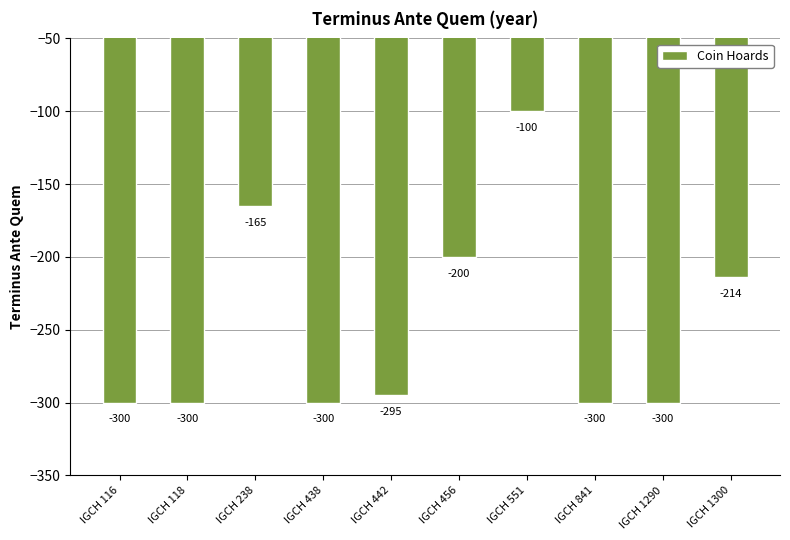

What is the maximum value shown in the chart?

-100